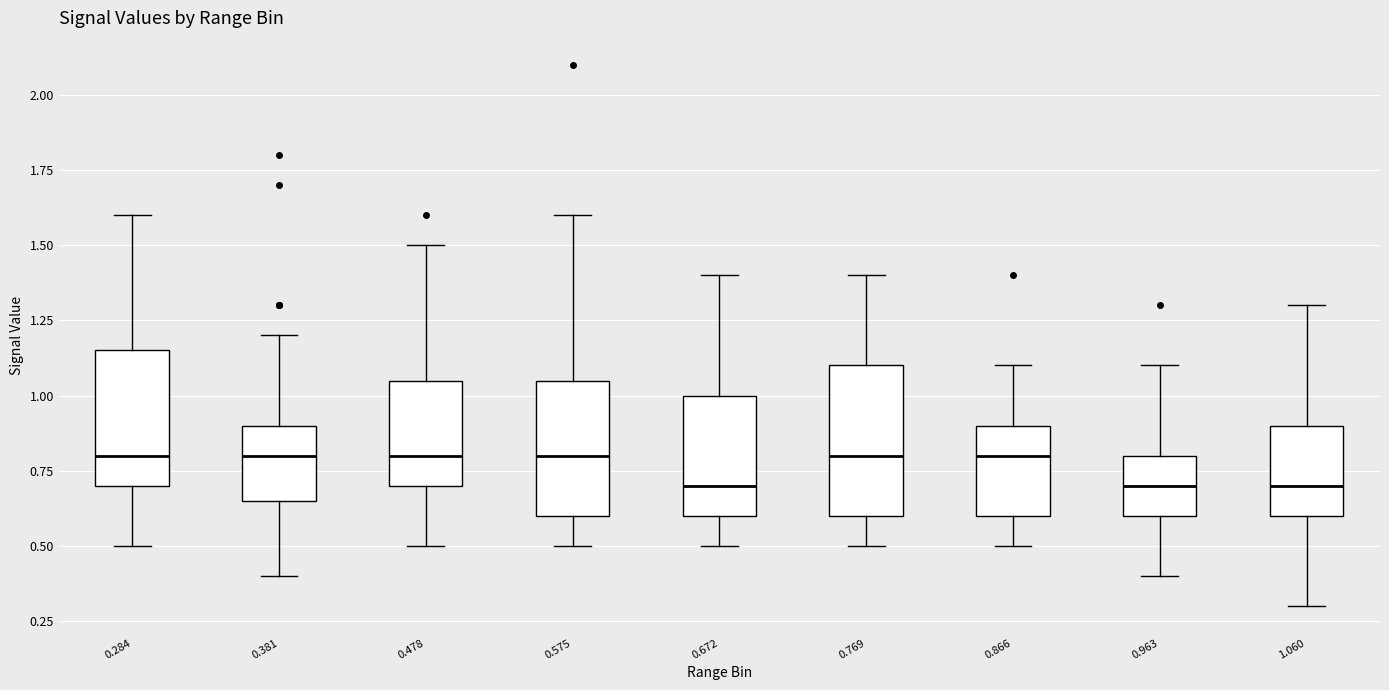

Where is the upper edge of the box at x = 0.866 on the y-axis? The values are not printed on the chart, so give them approximately, as read against the axis.

0.90